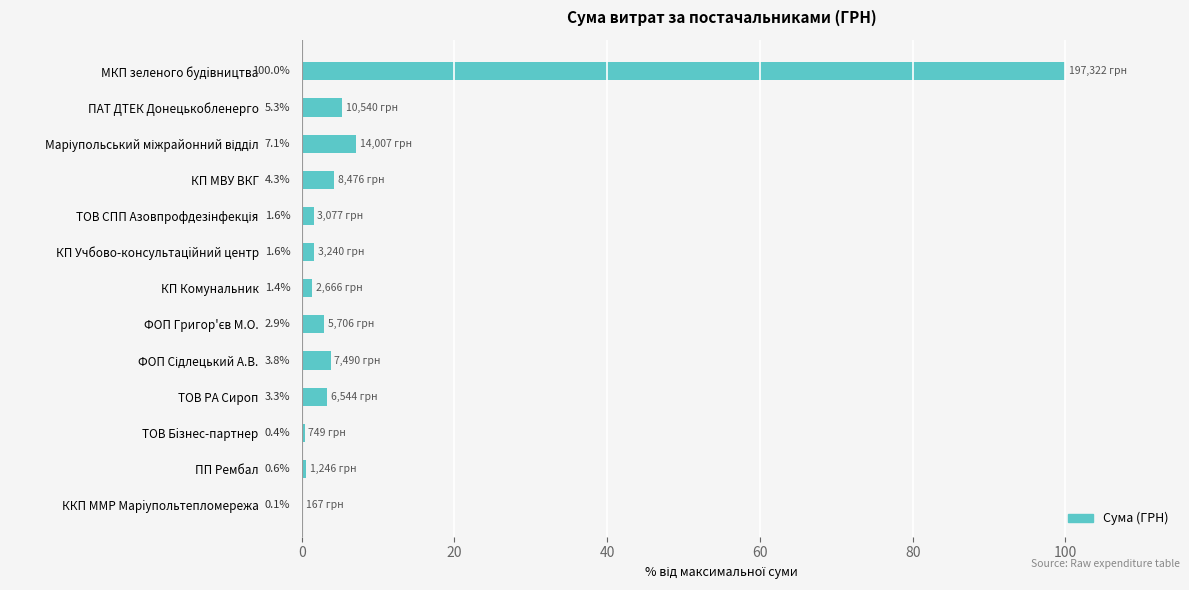

What is the change in value from КП Комунальник to ТОВ Бiзнес-партнер?

-1.0